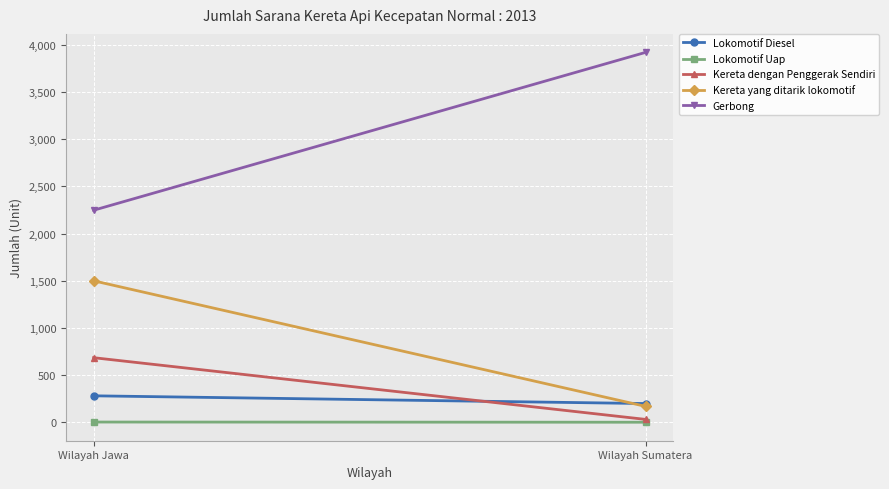

How many distinct data groups are displayed?

5